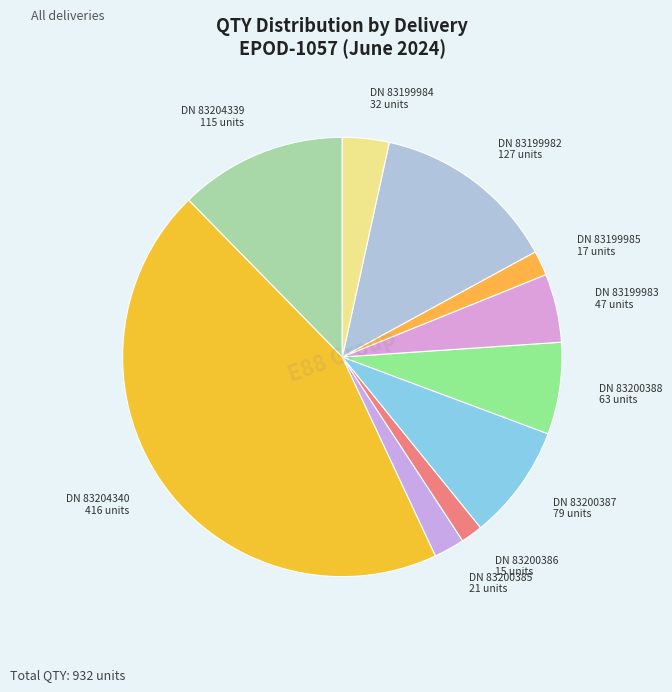

Does DN 83204339 115 units account for over 50% of the chart?

No